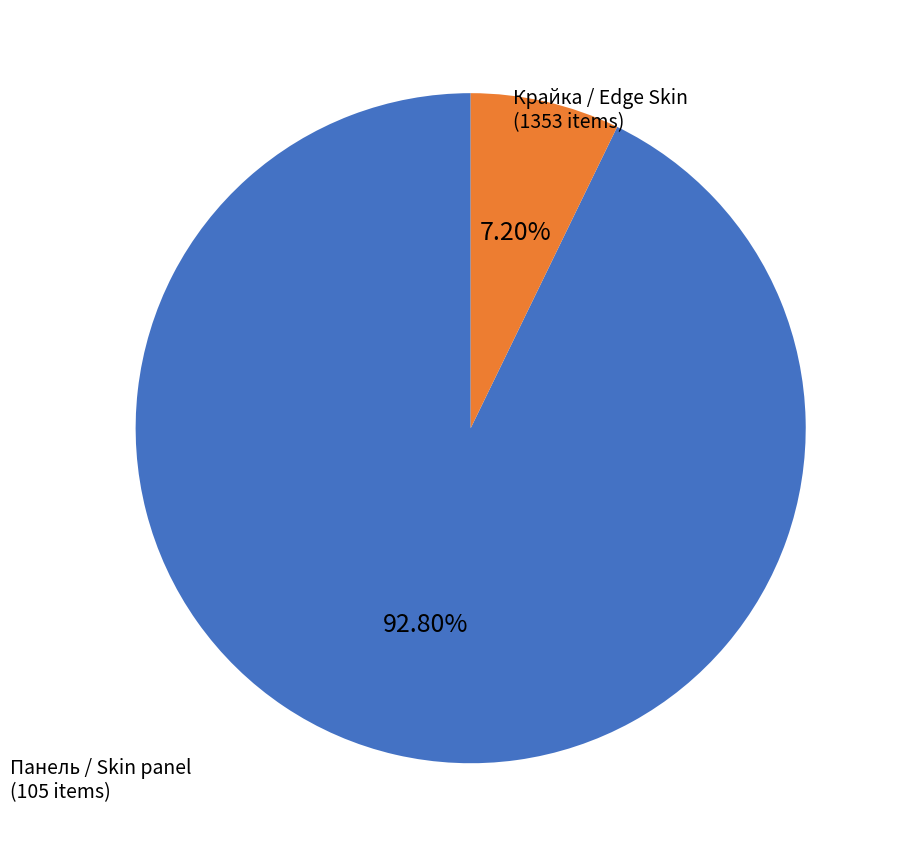

Does any single category account for the majority?

Yes